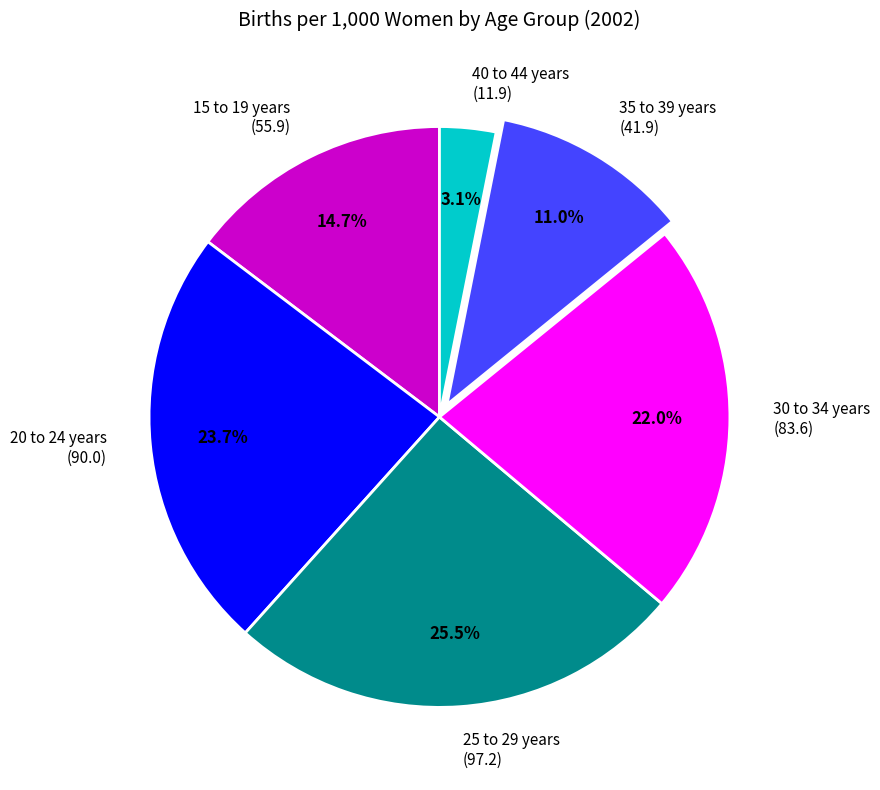

Is the sum of 20 to 24 years and 30 to 34 years greater than half?

No